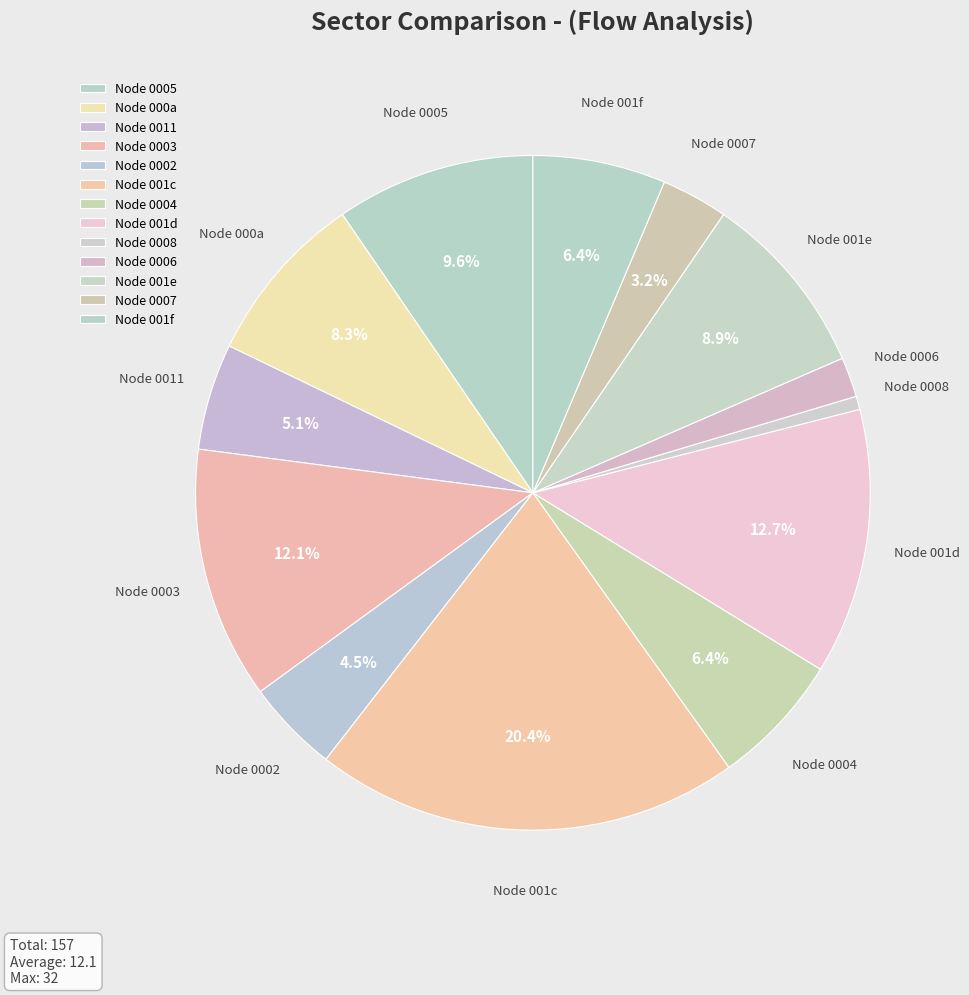

To the nearest percent, what is the difference between the largest and smallest slice percentages?

20%